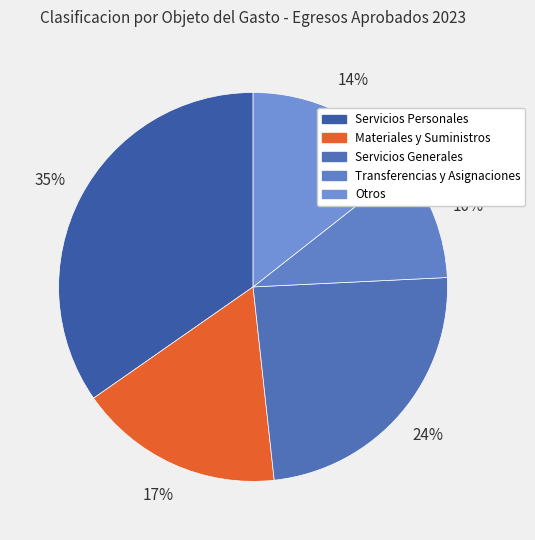

Between Otros and Materiales y Suministros, which is larger?

Materiales y Suministros